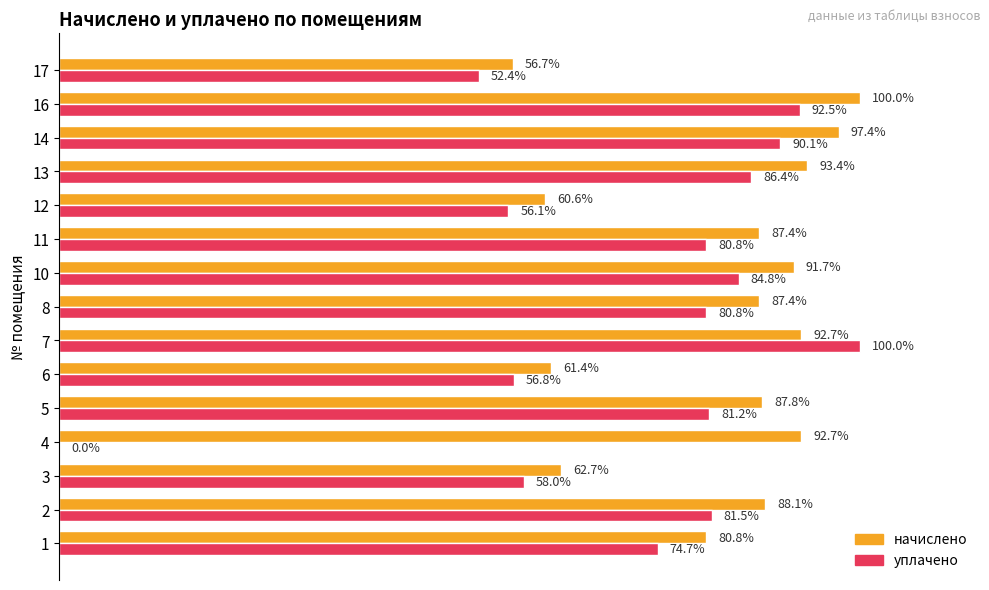

Which series has the largest total across all categories?

начислено